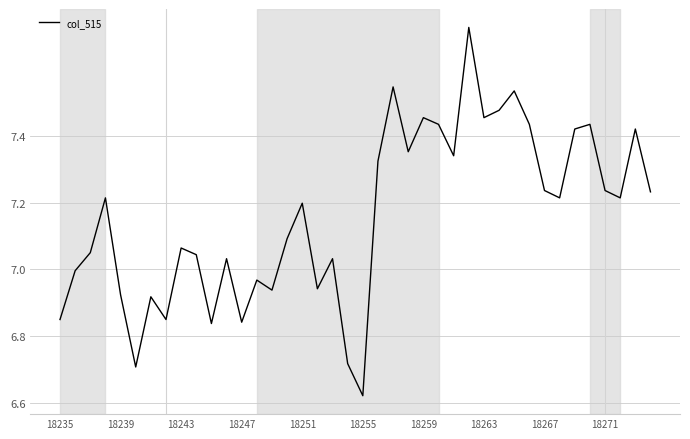

What is the difference between the maximum and minimum values?

1.1